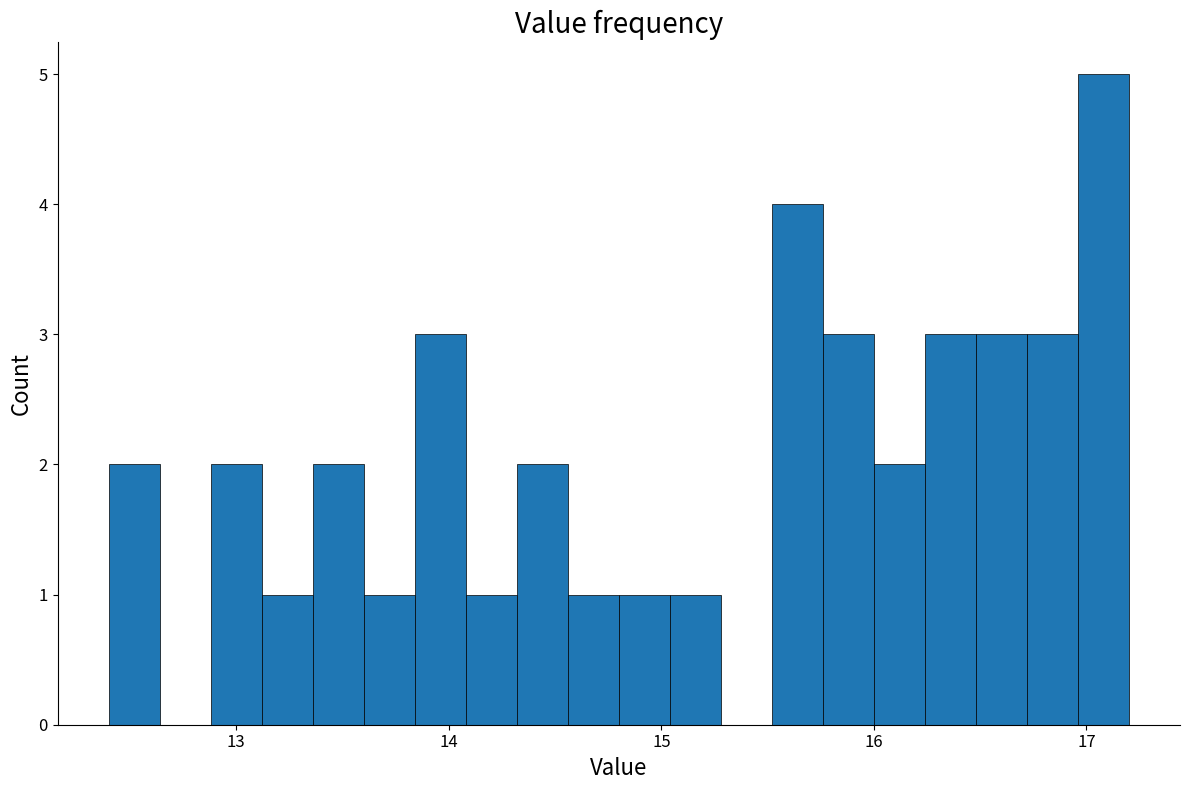

Read against the x-axis, roughly where is the centre of the tallest bar?

17.1